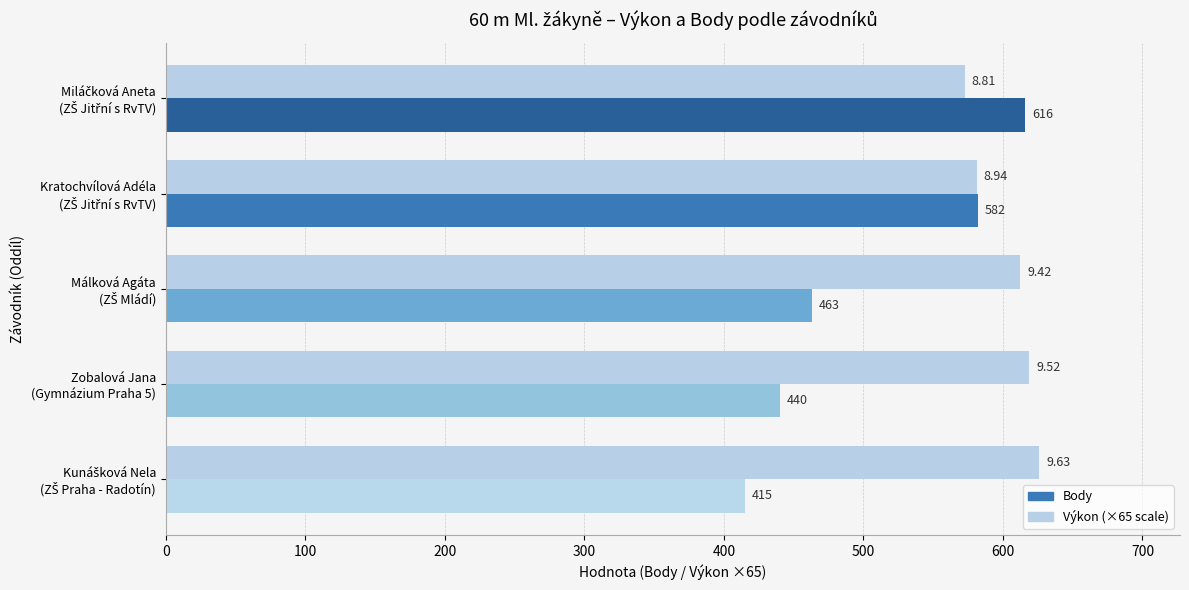

What is the difference between the maximum and minimum values in the Body series?

201.0